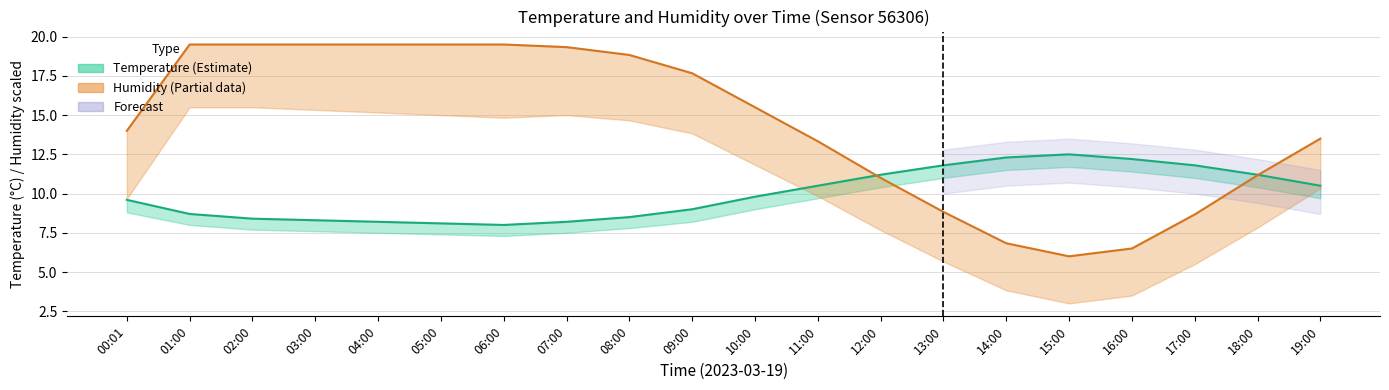

What is the difference between the Temperature values at 14:00 and 17:00?

0.5